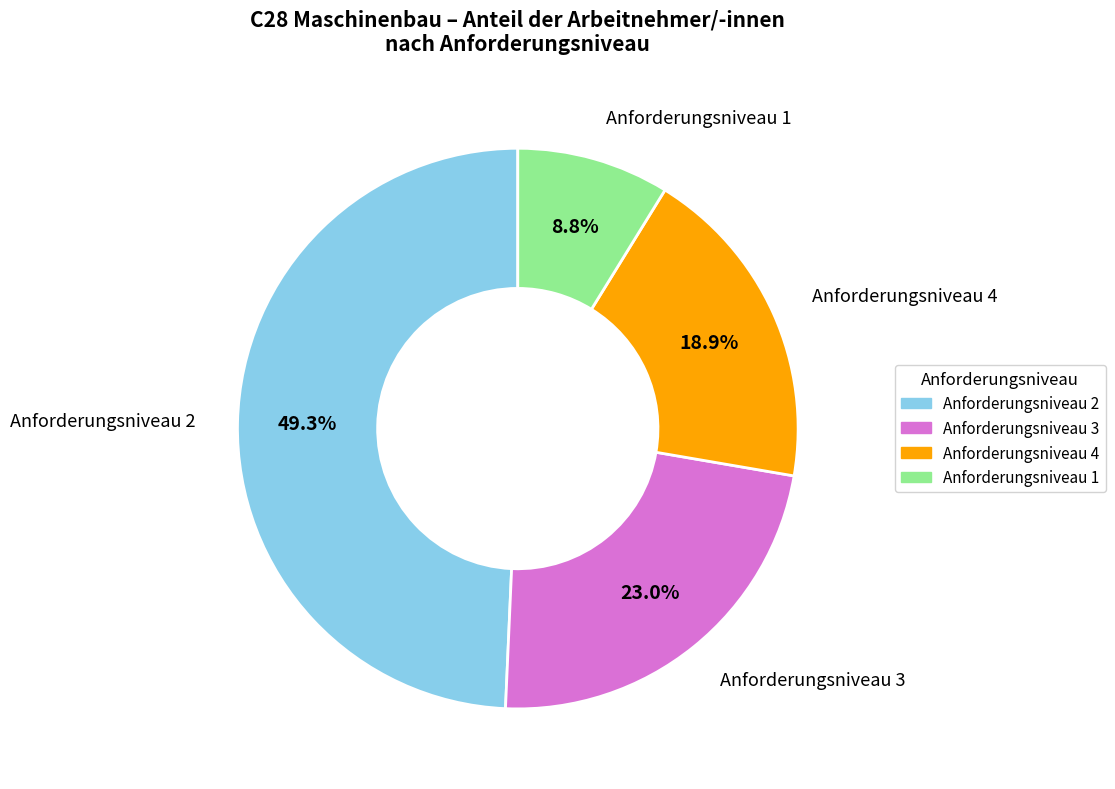

Rank the categories by value from lowest to highest.

Anforderungsniveau 1, Anforderungsniveau 4, Anforderungsniveau 3, Anforderungsniveau 2